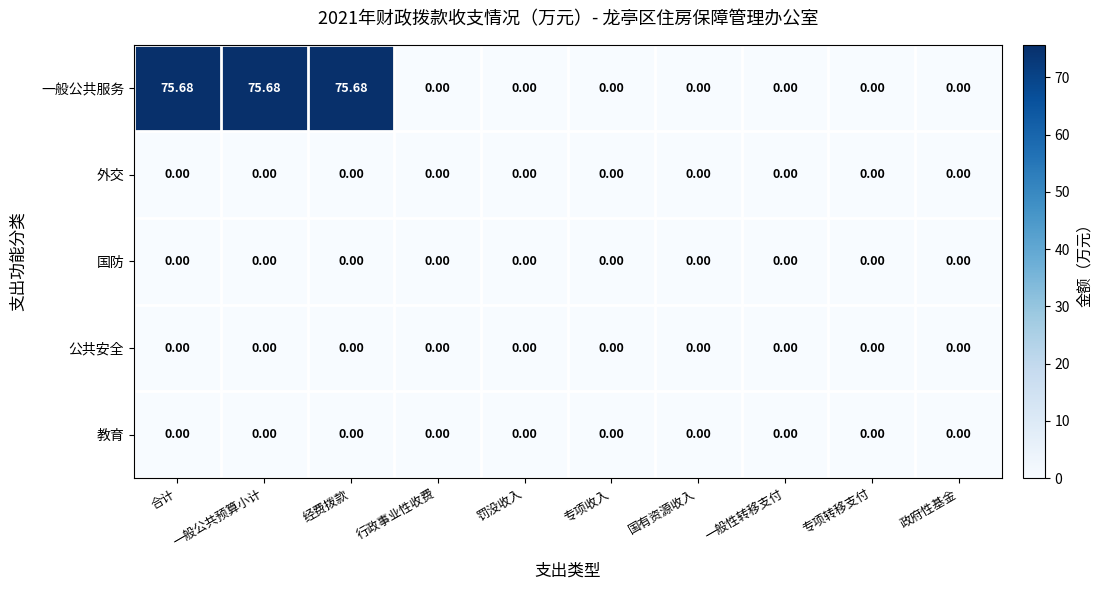

Which series changed the most between 一般公共预算小计 and 罚没收入?

一般公共服务